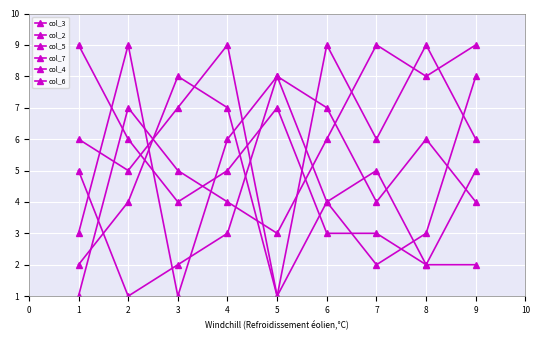

True or false: col_3 has a value of 2 at 2.

False